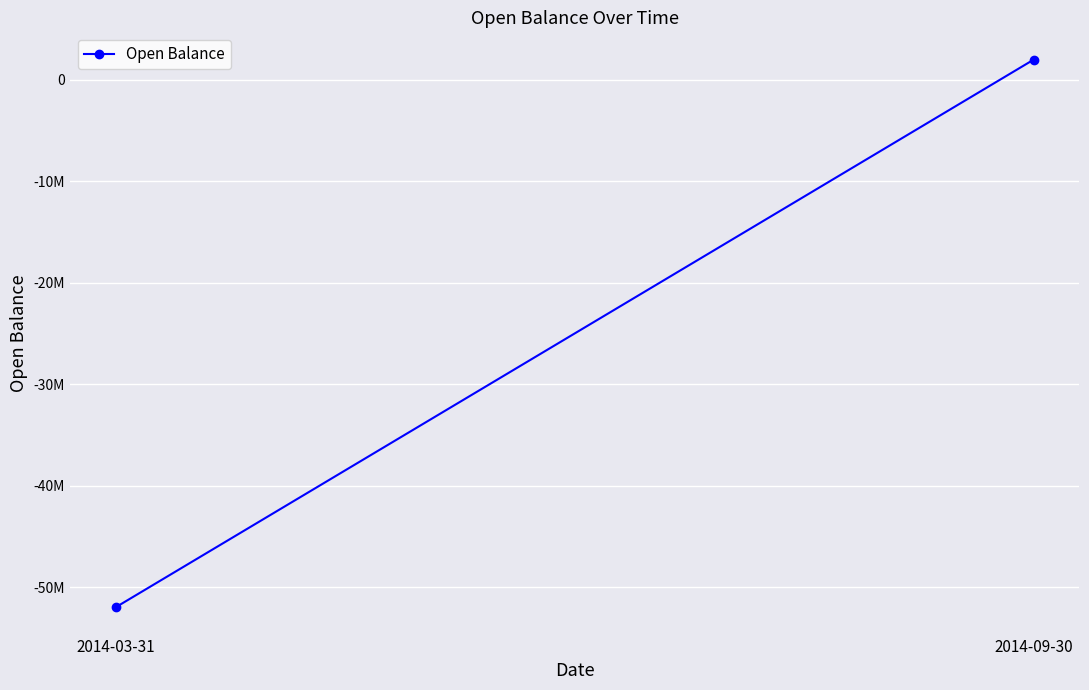

How many data points are less than 2000000?

1